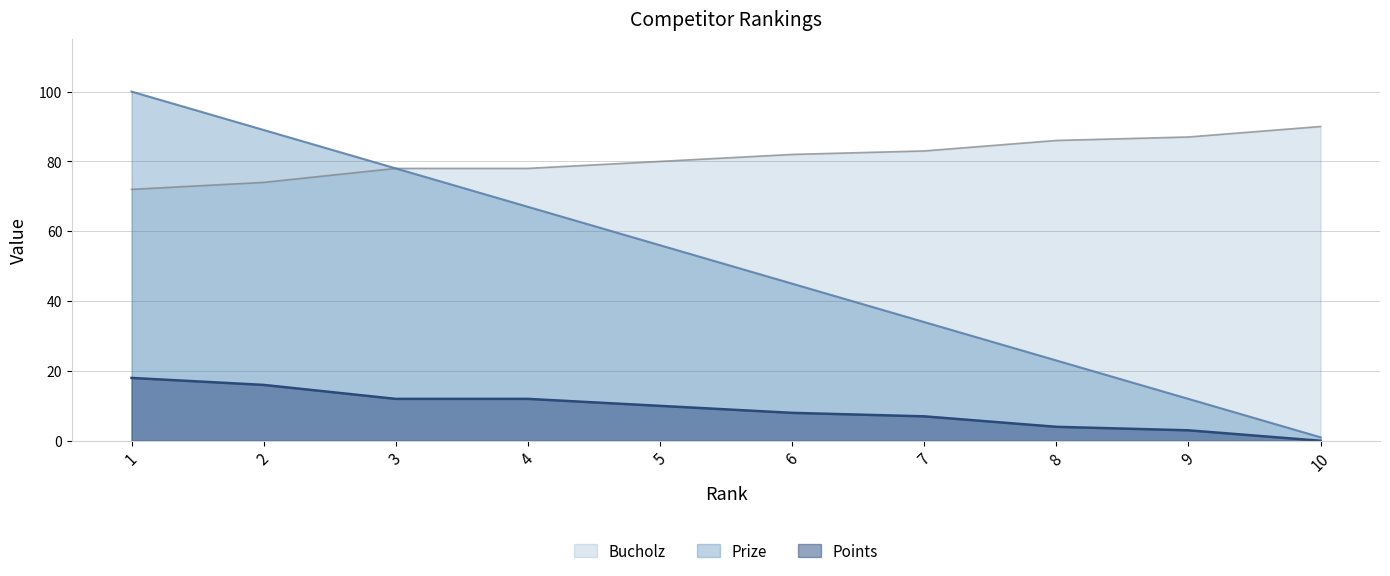

What are all the series names shown in the legend?

Bucholz, Prize, Points